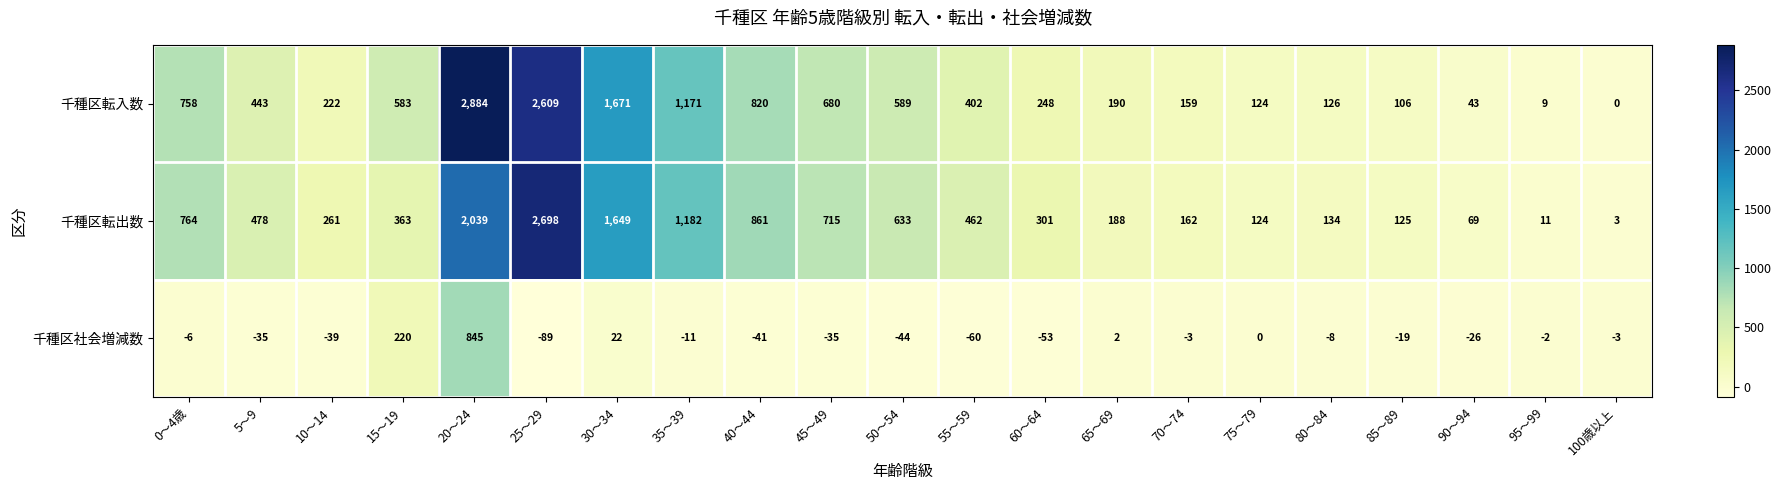

What is the greatest value displayed?

2884